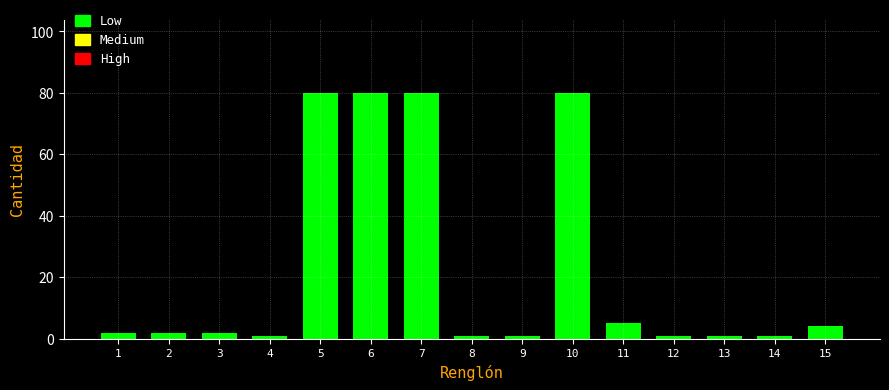

Reading right to left, transcribe all the data shown in this chart.

15=4	14=1	13=1	12=1	11=5	10=80	9=1	8=1	7=80	6=80	5=80	4=1	3=2	2=2	1=2